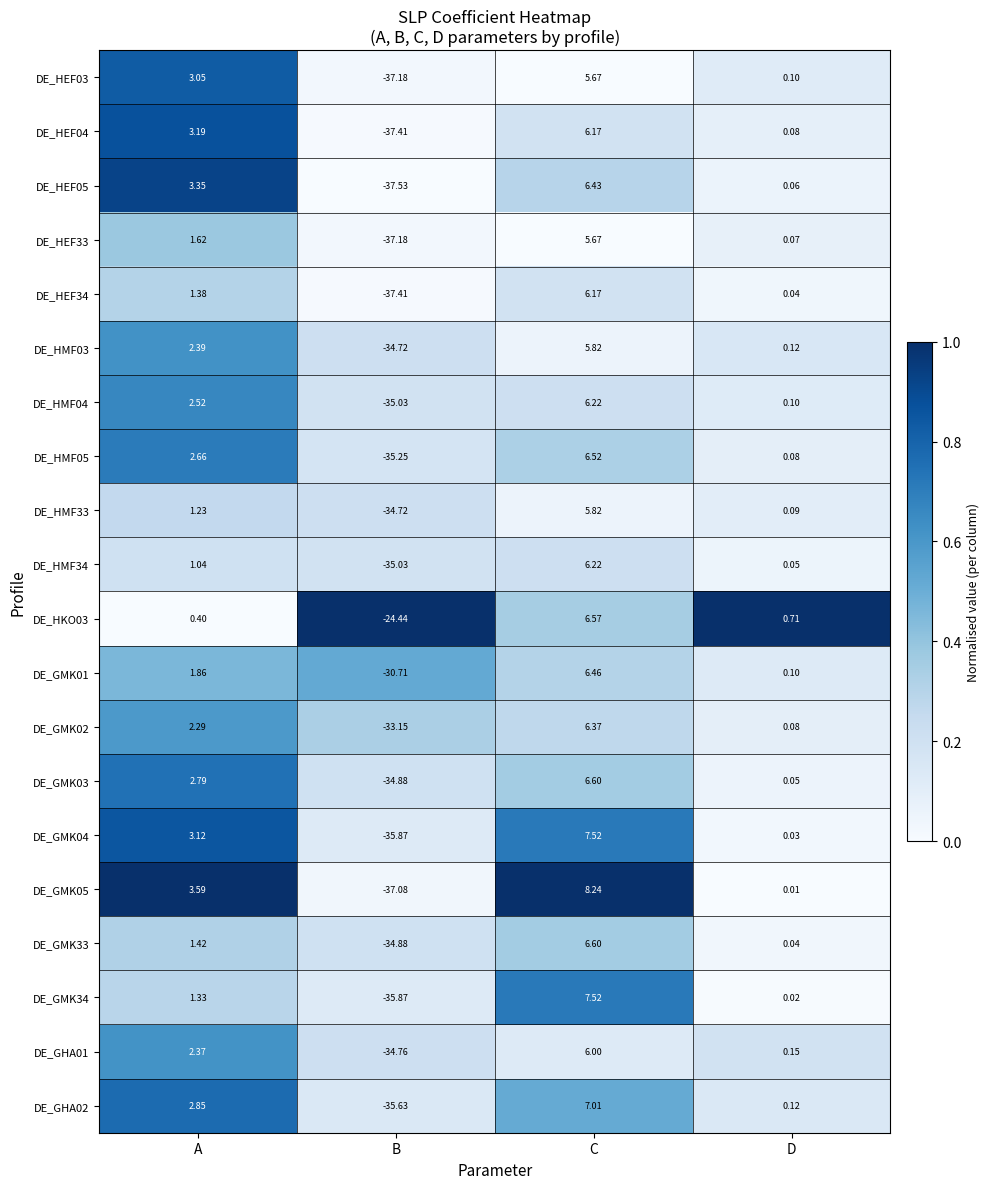

List the labels in order of DE_HMF03 value, largest first.

C, A, D, B